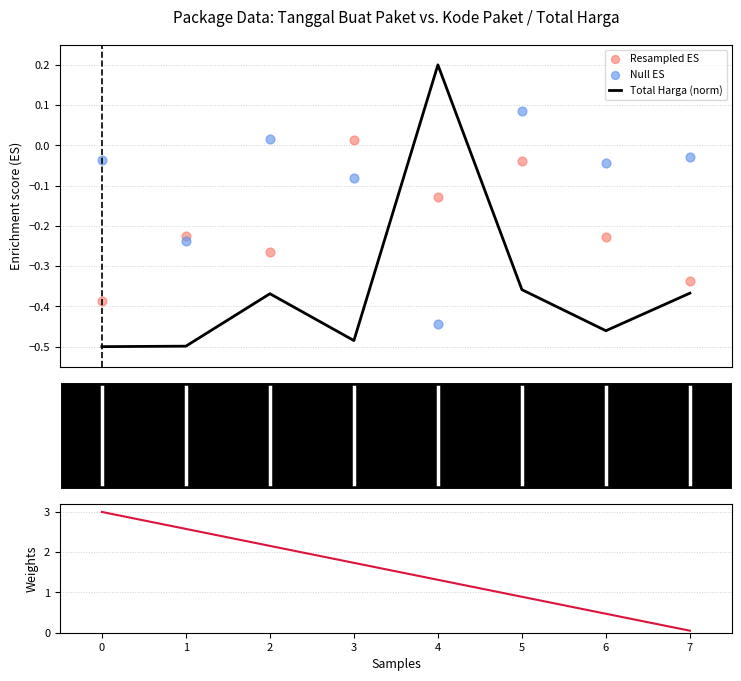

Which series has the largest Y range (max minus min)?

Weights